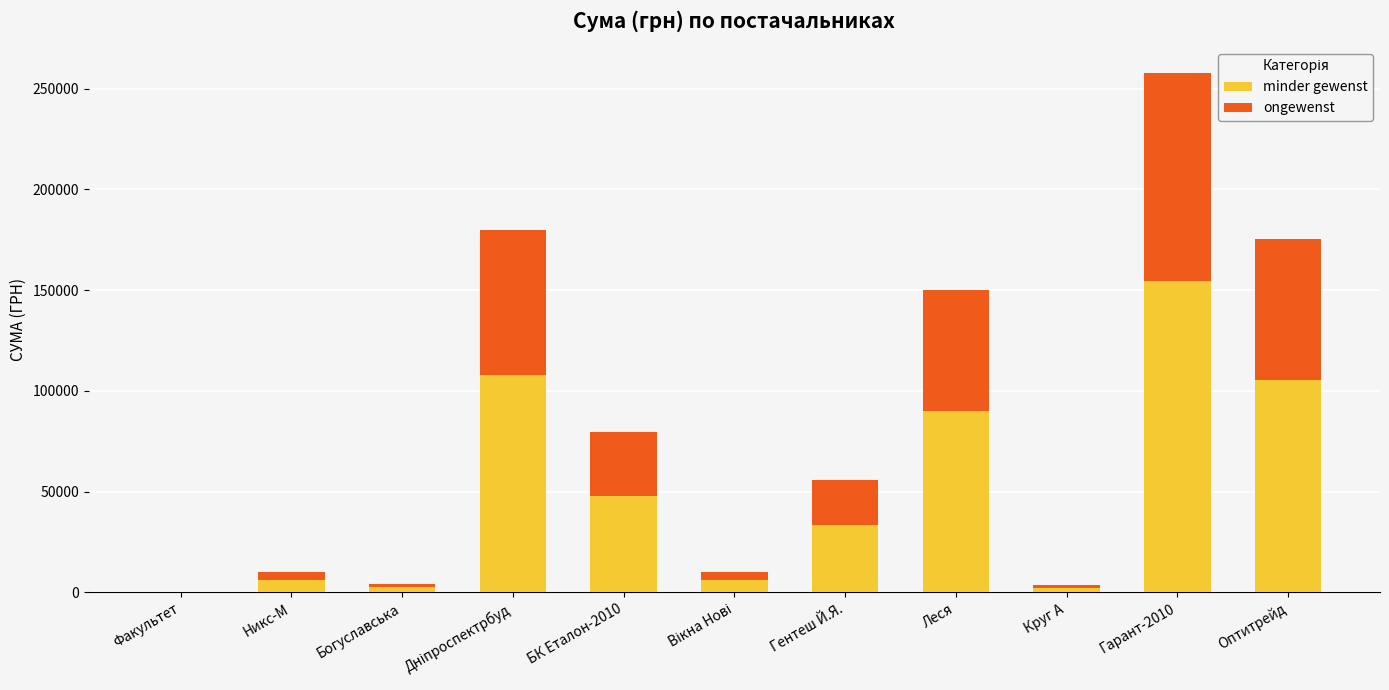

How many categories are shown in the chart?

11